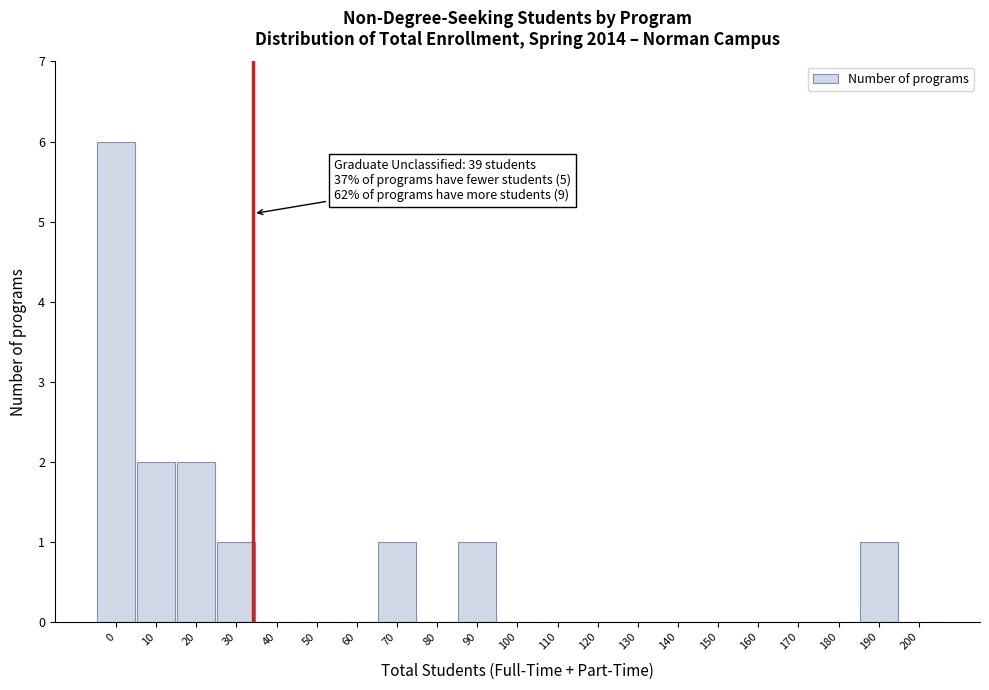

Reading right to left, list all the values displayed in this chart.

200=0	190=1	180=0	170=0	160=0	150=0	140=0	130=0	120=0	110=0	100=0	90=1	80=0	70=1	60=0	50=0	40=0	30=1	20=2	10=2	0=6